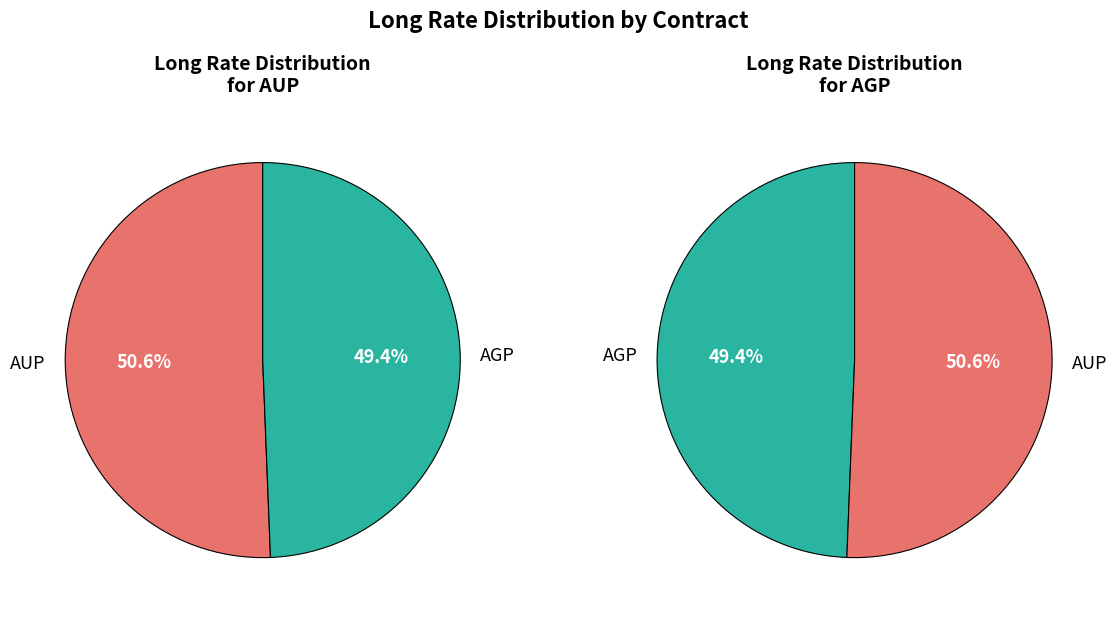

True or false: AUP accounts for 51% of the total.

True